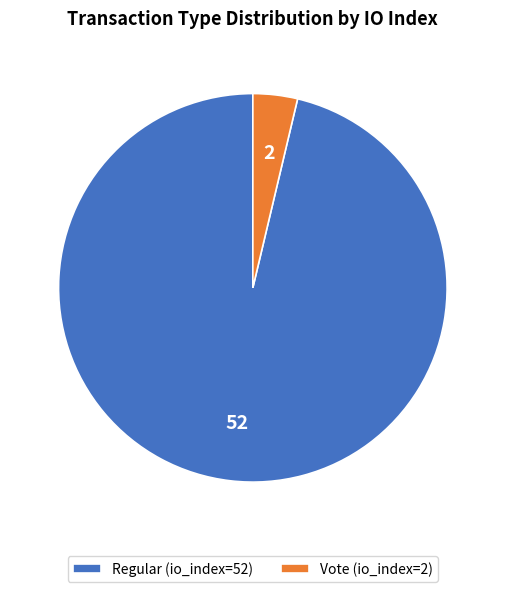

The Regular (io_index=52) slice represents 96% of the pie. True or false?

True